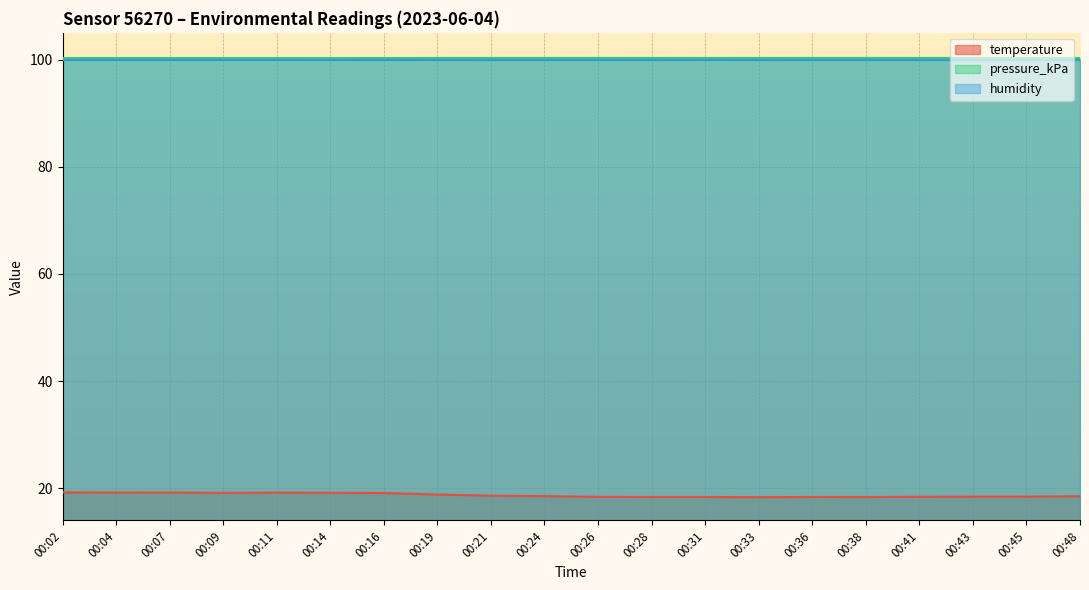

Count the temperature values in the range 18 to 19.

13